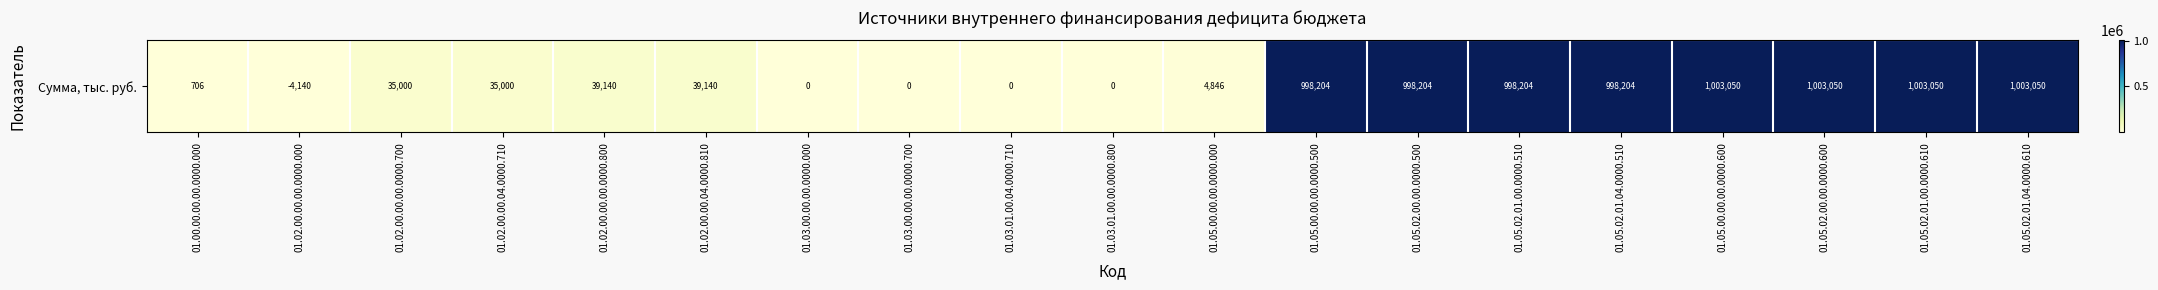

List the labels in order of value, largest first.

01.05.00.00.00.0000.600, 01.05.02.00.00.0000.600, 01.05.02.01.00.0000.610, 01.05.02.01.04.0000.610, 01.05.00.00.00.0000.500, 01.05.02.00.00.0000.500, 01.05.02.01.00.0000.510, 01.05.02.01.04.0000.510, 01.02.00.00.00.0000.800, 01.02.00.00.04.0000.810, 01.02.00.00.00.0000.700, 01.02.00.00.04.0000.710, 01.05.00.00.00.0000.000, 01.00.00.00.00.0000.000, 01.03.00.00.00.0000.000, 01.03.00.00.00.0000.700, 01.03.01.00.04.0000.710, 01.03.01.00.00.0000.800, 01.02.00.00.00.0000.000